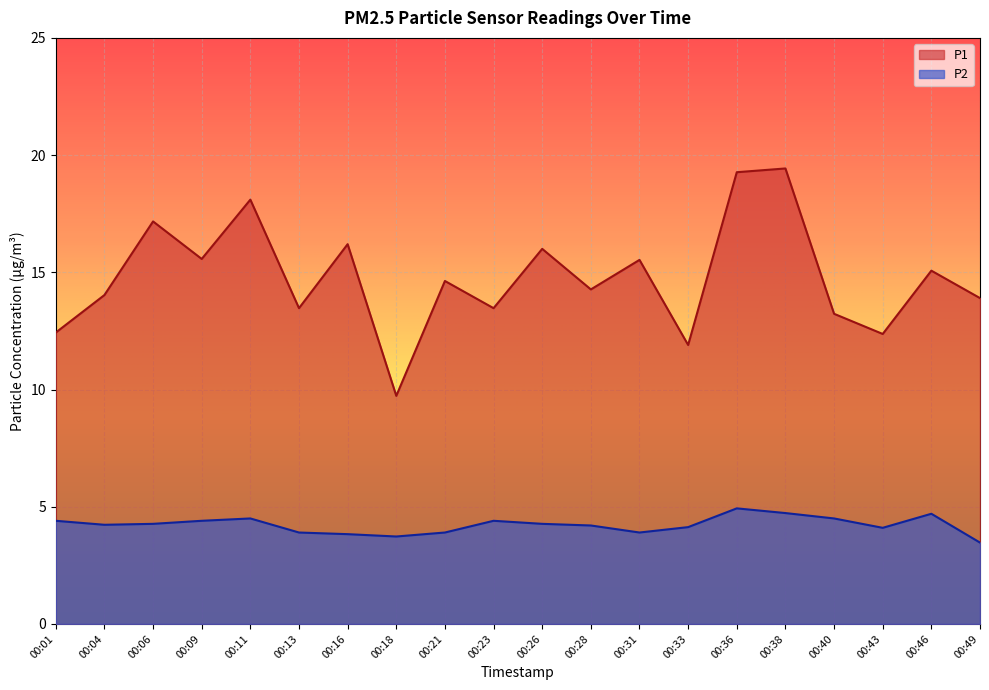

What is the value of the P2 point at the 3rd from the left?

4.3